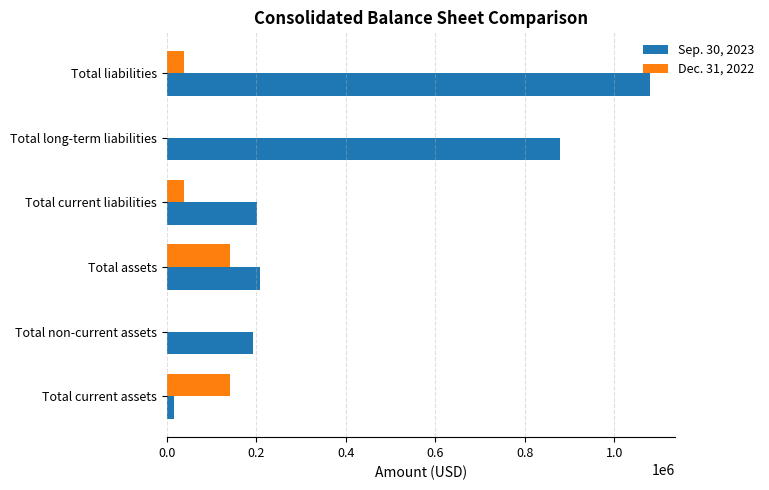

The value of Sep. 30, 2023 at Total liabilities is 1080720. True or false?

True